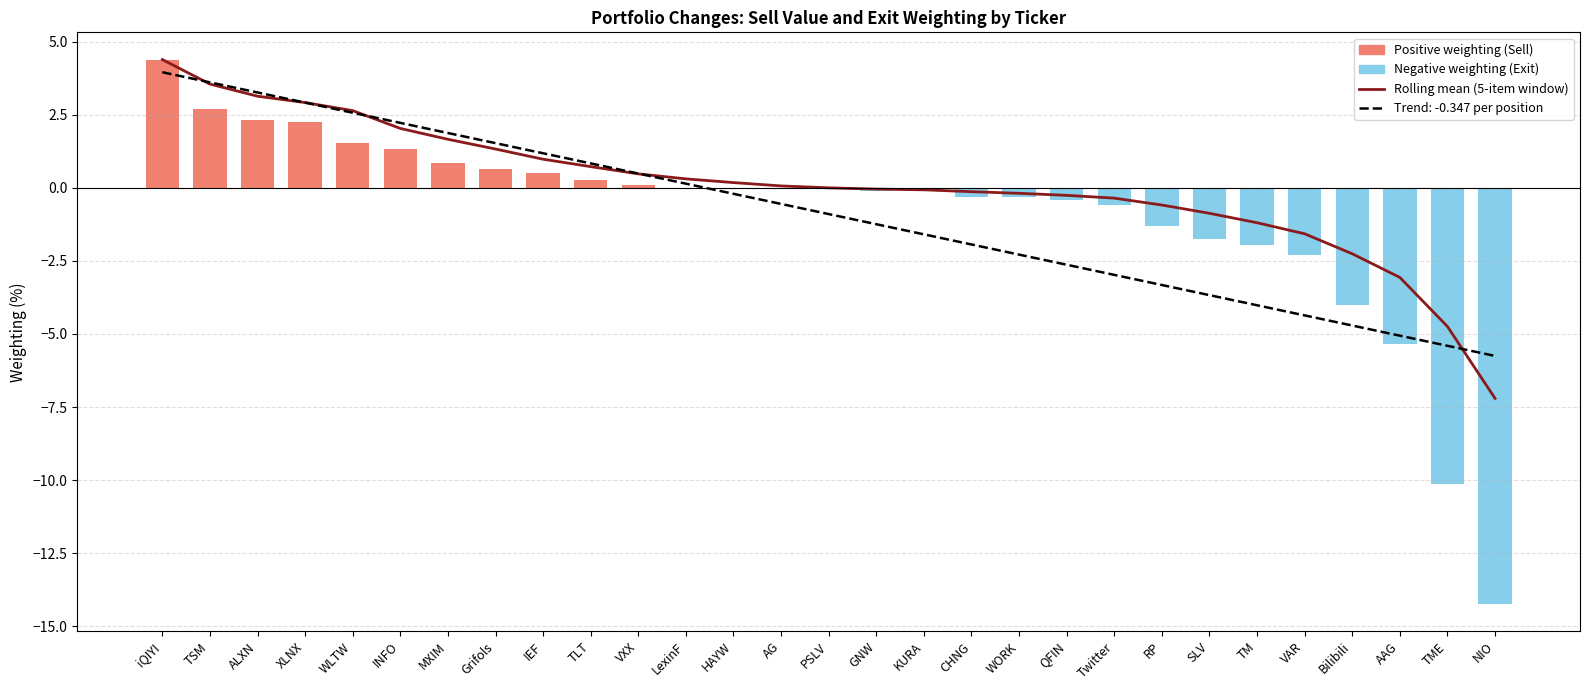

Rank the categories by value from lowest to highest.

NIO, TME, AAG, Bilibili, VAR, TM, SLV, RP, Twitter, QFIN, WORK, CHNG, KURA, GNW, PSLV, AG, HAYW, LexinF, VXX, TLT, IEF, Grifols, MXIM, INFO, WLTW, XLNX, ALXN, TSM, iQIYI